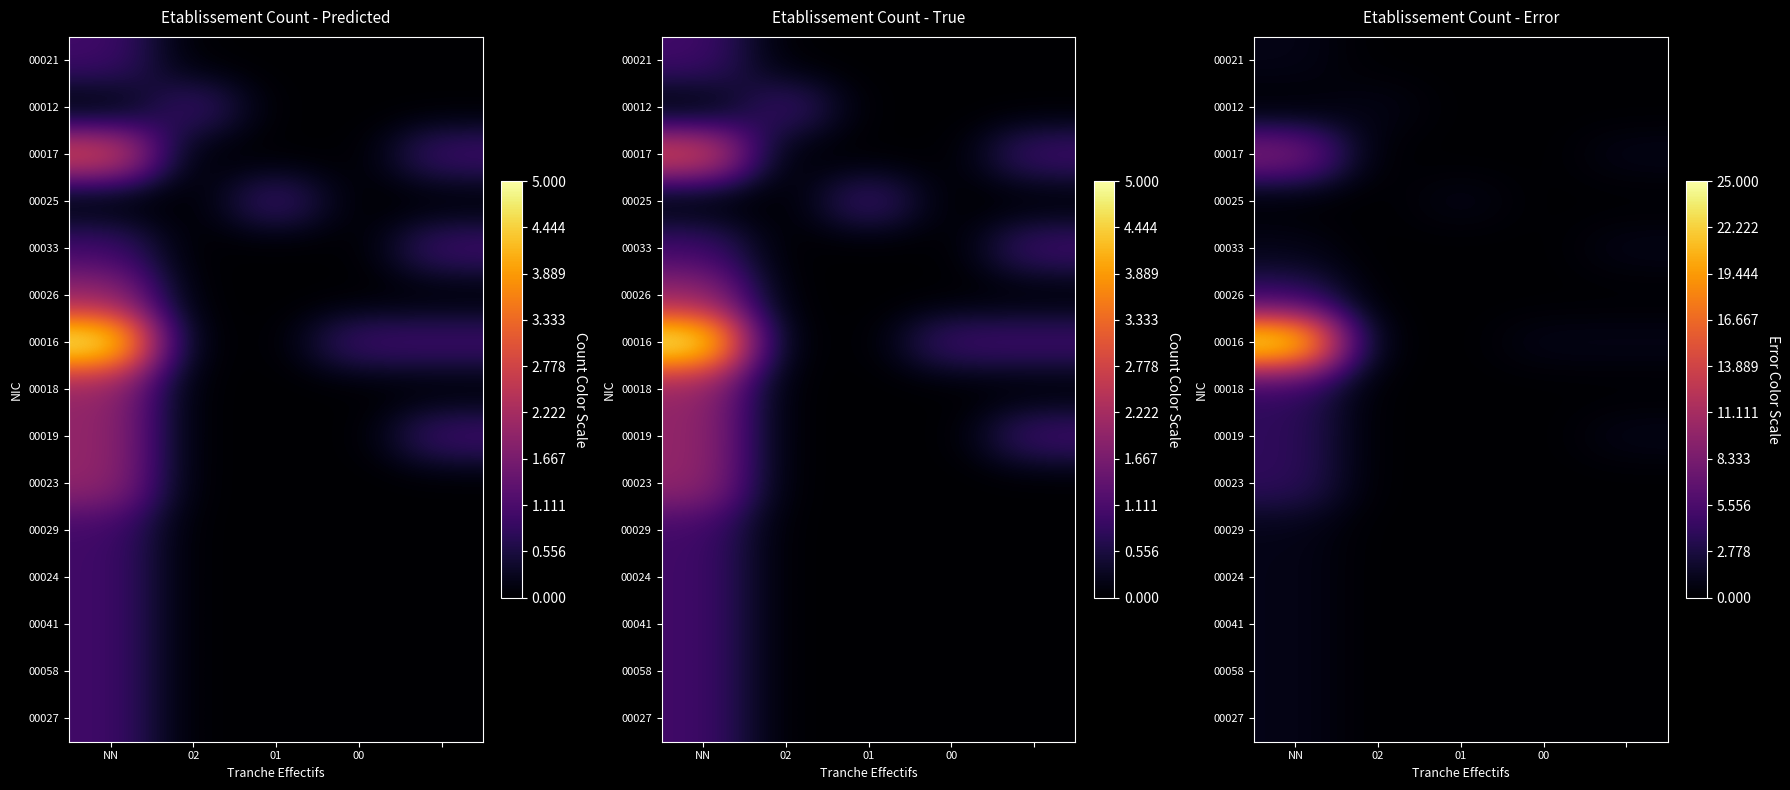

How many distinct data groups are displayed?

15